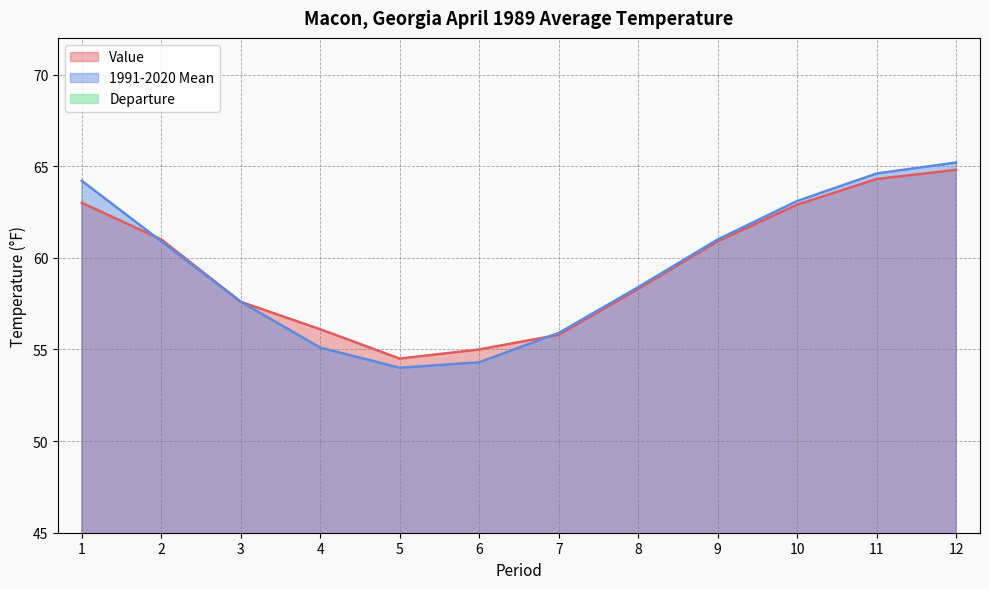

Which has a higher value, 2 or 5?

2